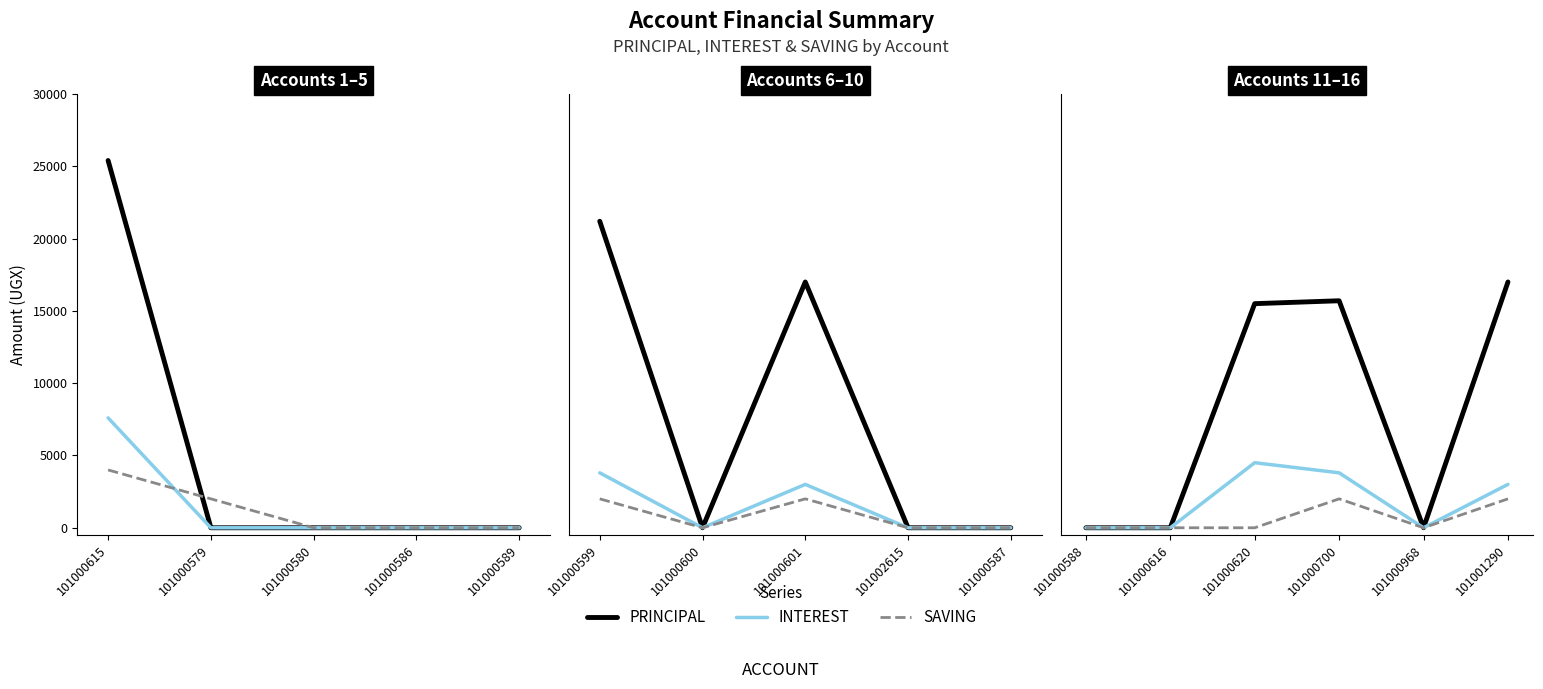

What are all the series names shown in the legend?

PRINCIPAL, INTEREST, SAVING